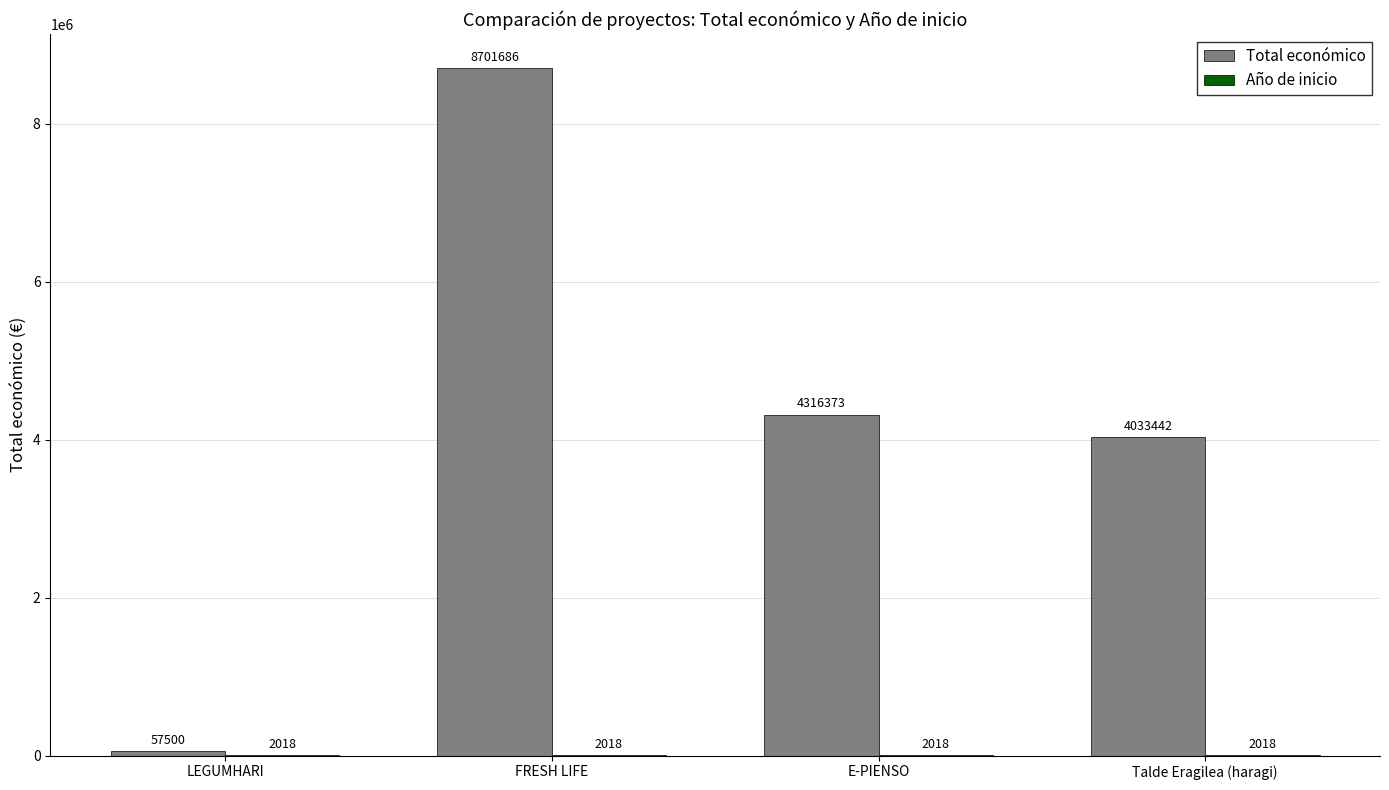

Are the bars grouped side by side (vs. stacked)?

Yes